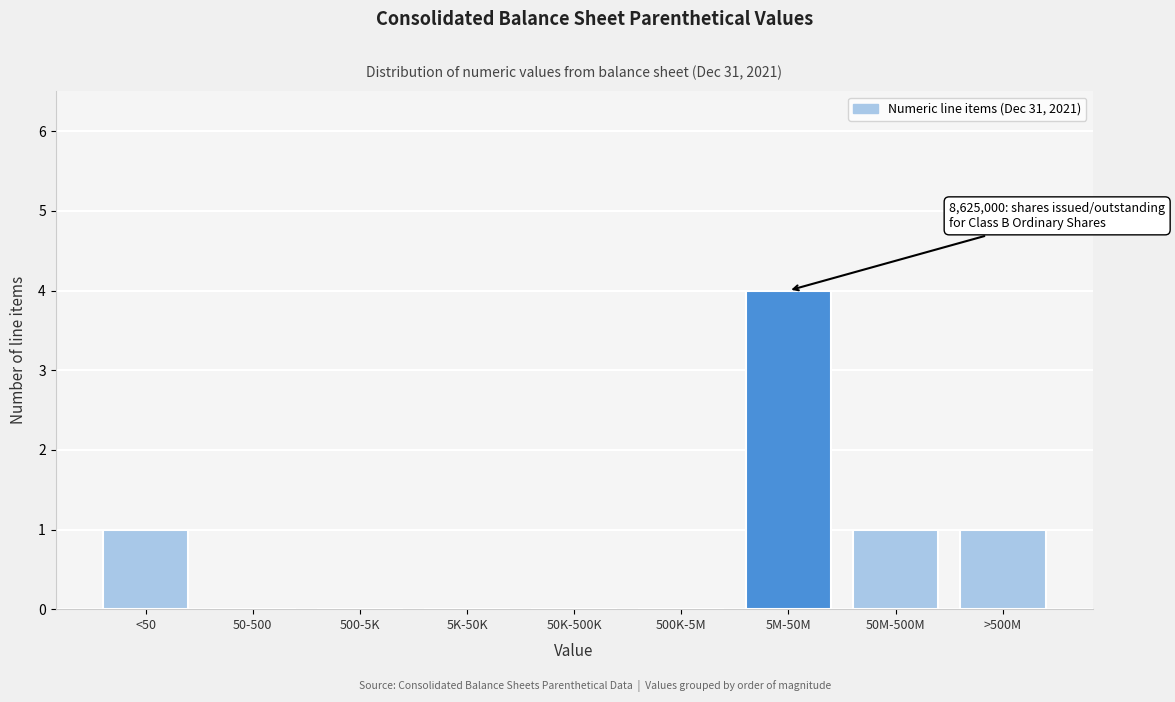

Reading left to right, what are all the values shown in this chart?

<50=1	50-500=0	500-5K=0	5K-50K=0	50K-500K=0	500K-5M=0	5M-50M=4	50M-500M=1	>500M=1